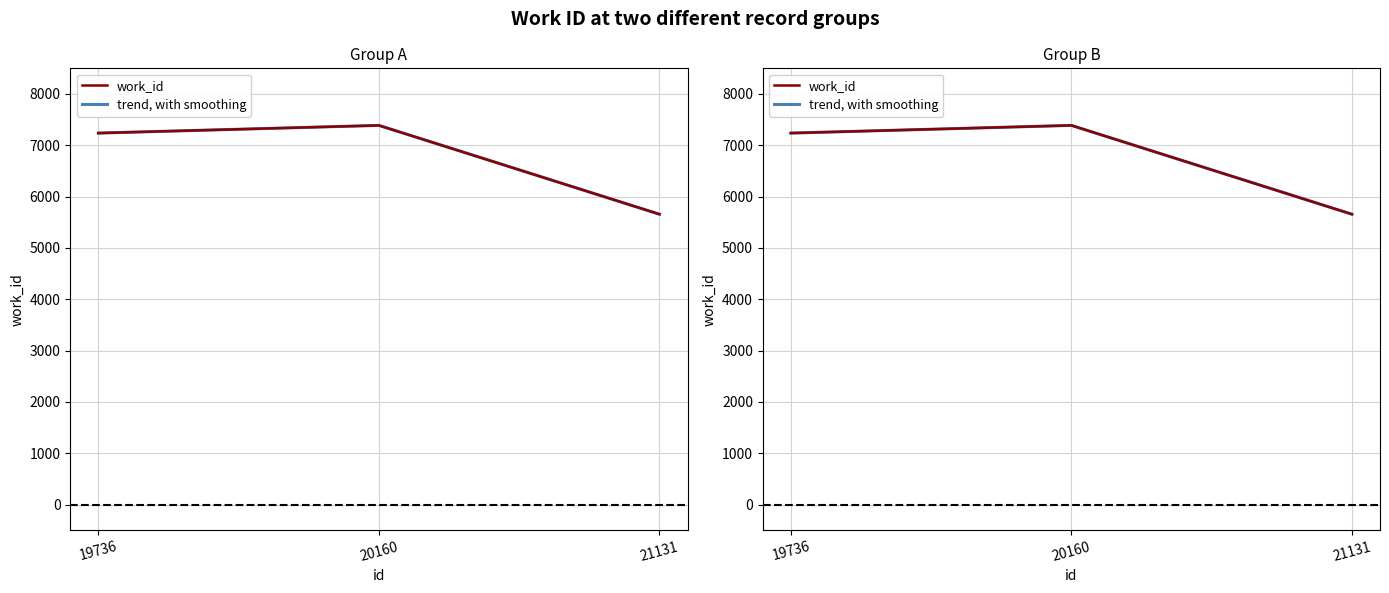

Is it true that work_id equals 7388.0 at 20160?

True